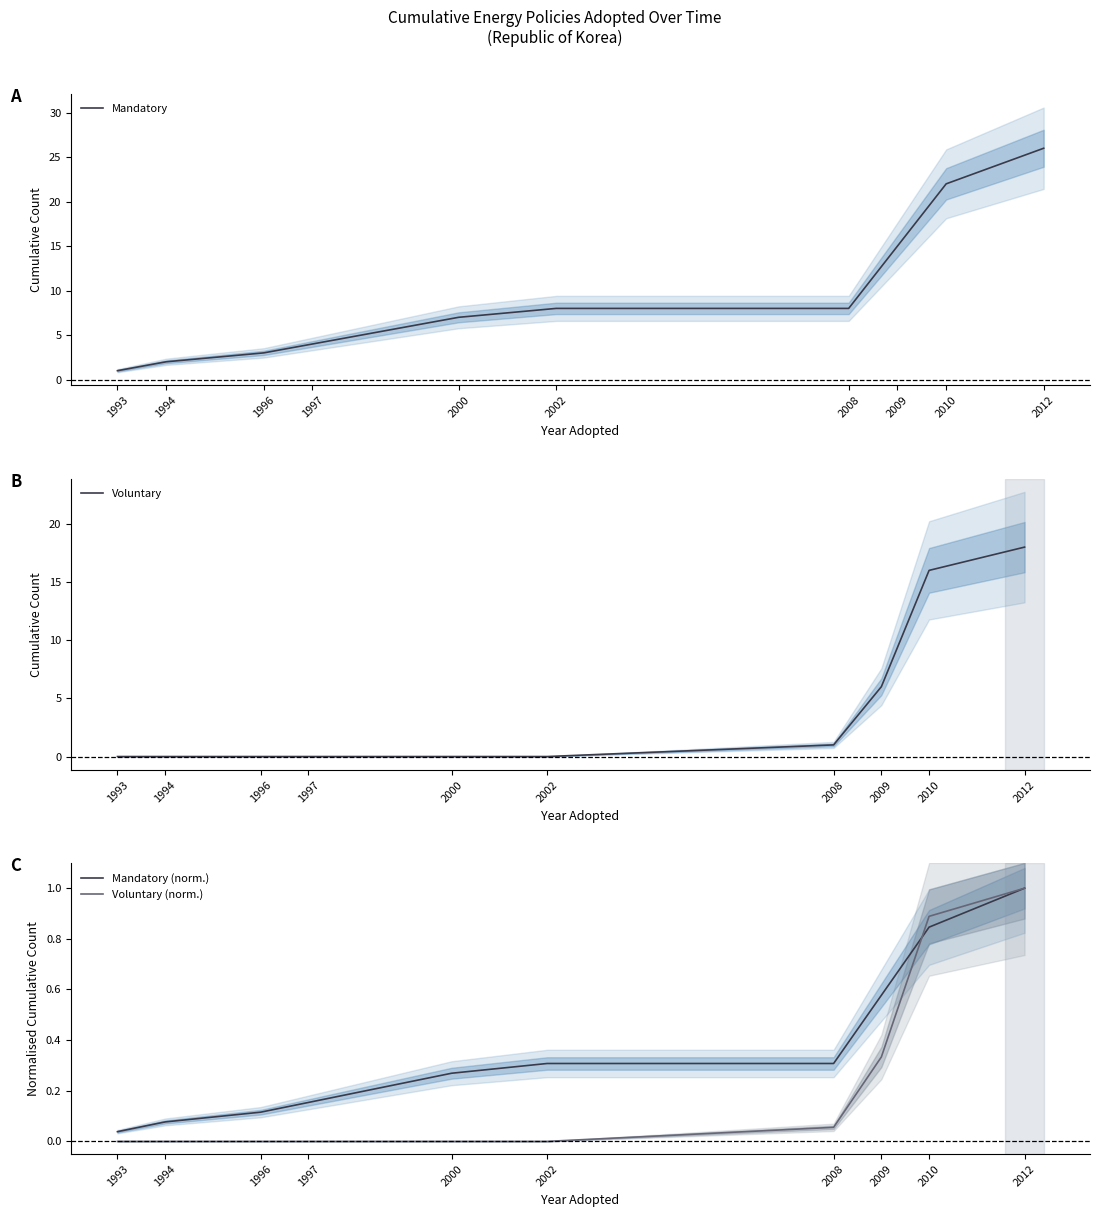

Which series has the largest total across all categories?

Mandatory